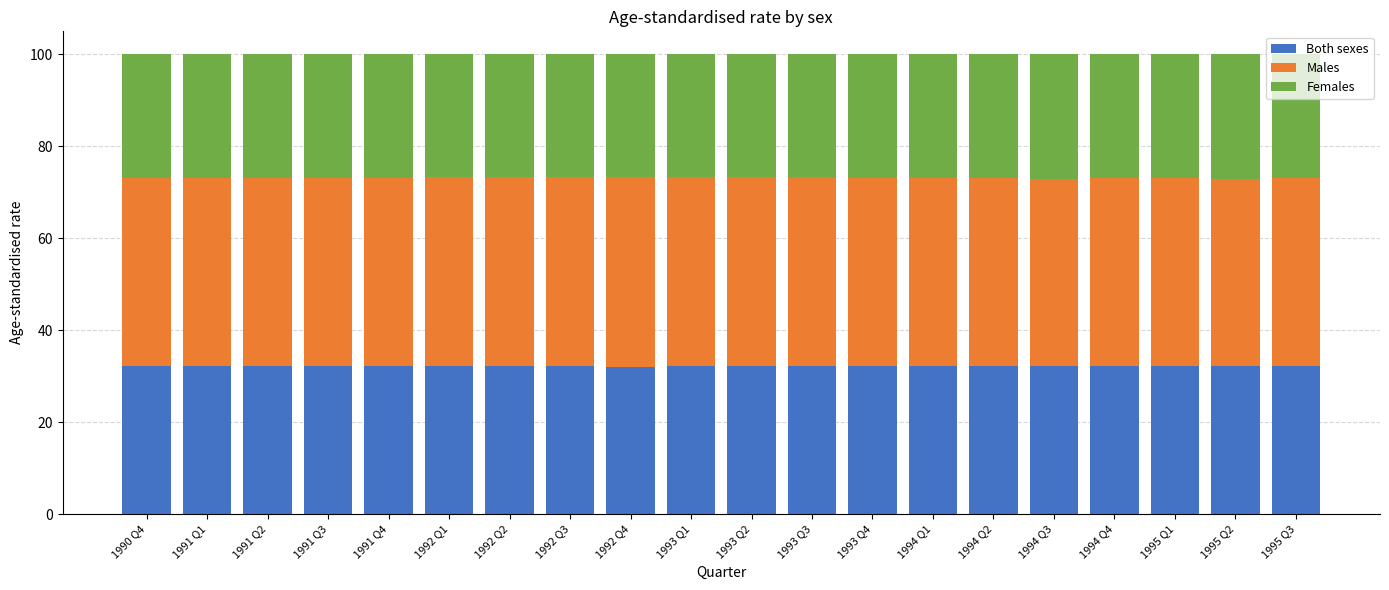

What is the highest value of the Both sexes series?

32.3